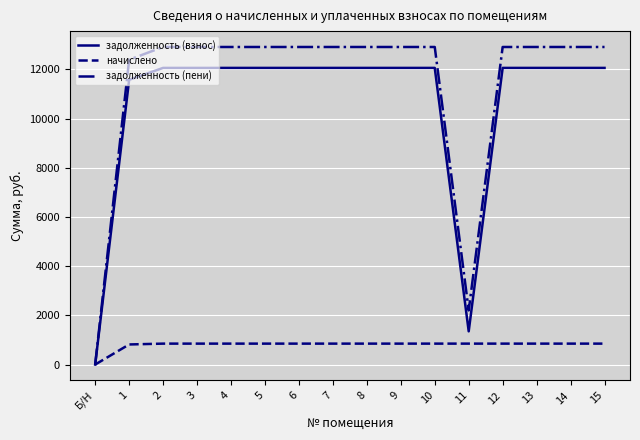

Which series has the largest range (max minus min)?

задолженность (пени)